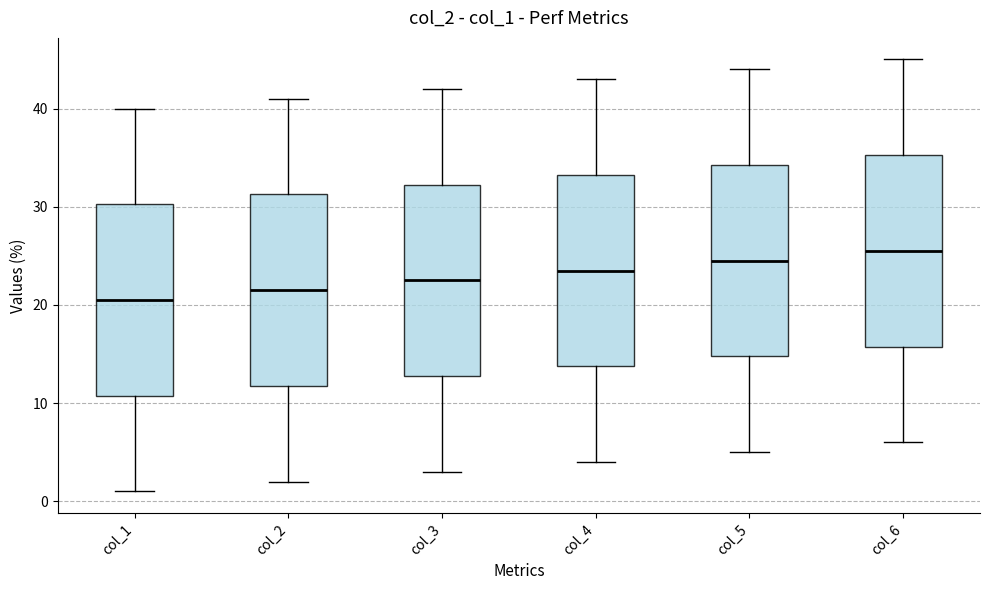

Which box's median line is the lowest?

col_1